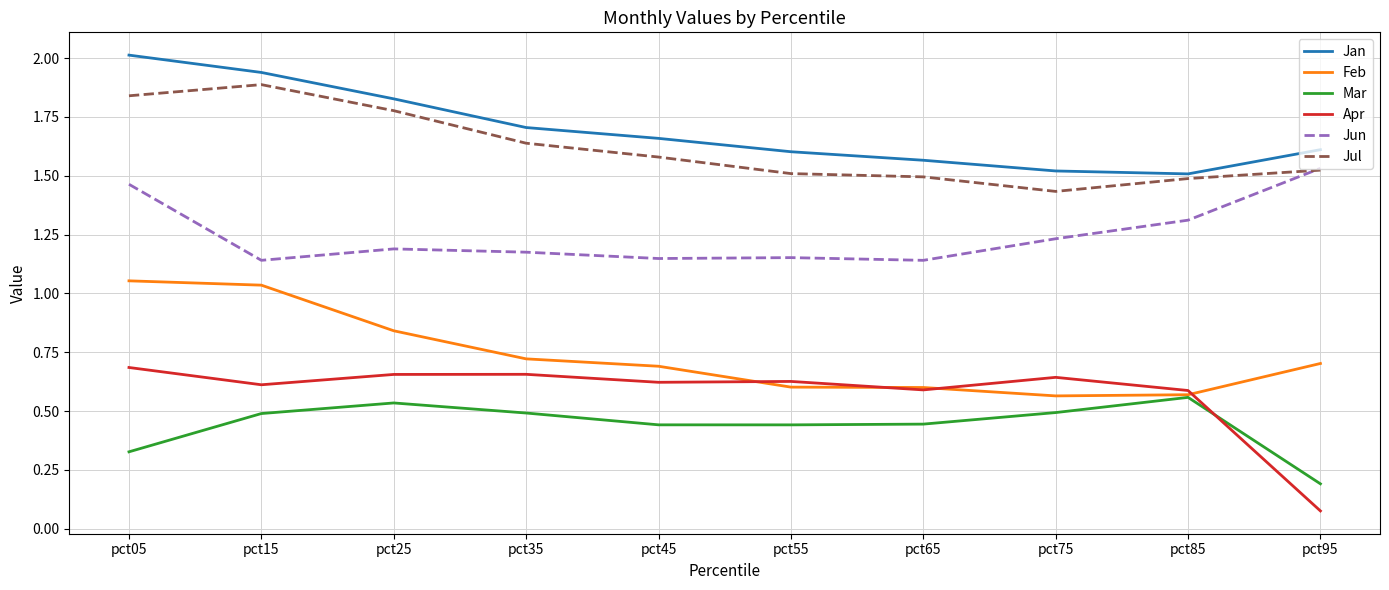

Which series changed the most between pct15 and pct75?

Feb